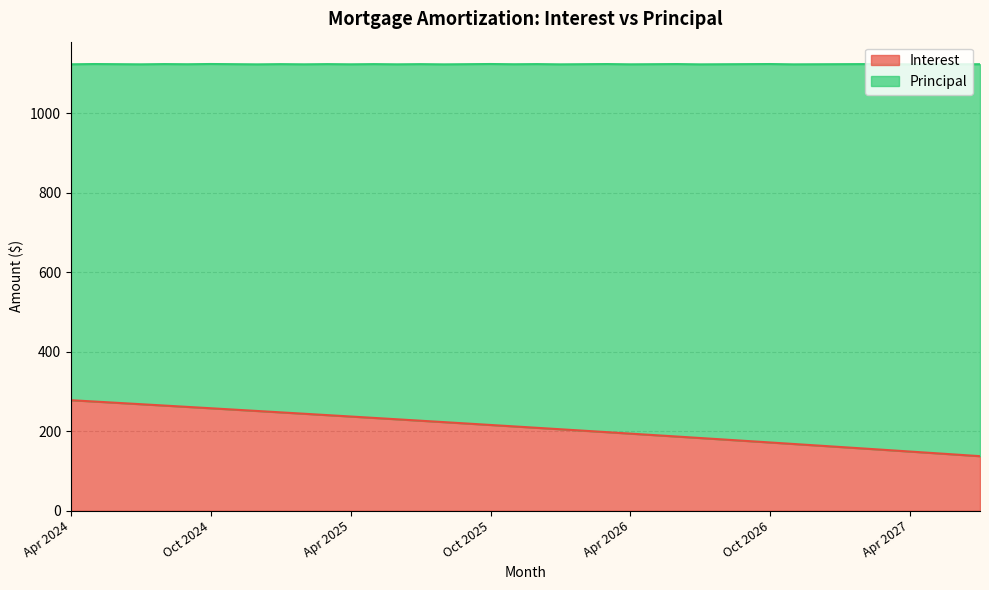

What is the difference between the maximum and minimum values?

140.8